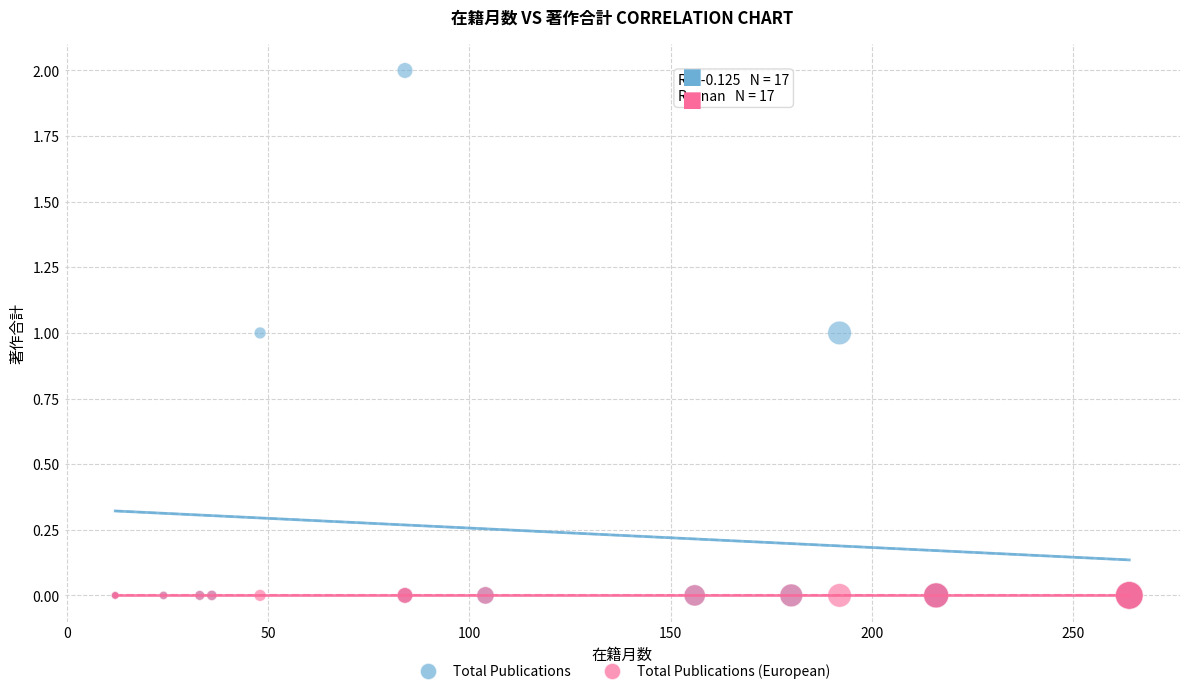

Which series contains the highest Y value?

Total Publications